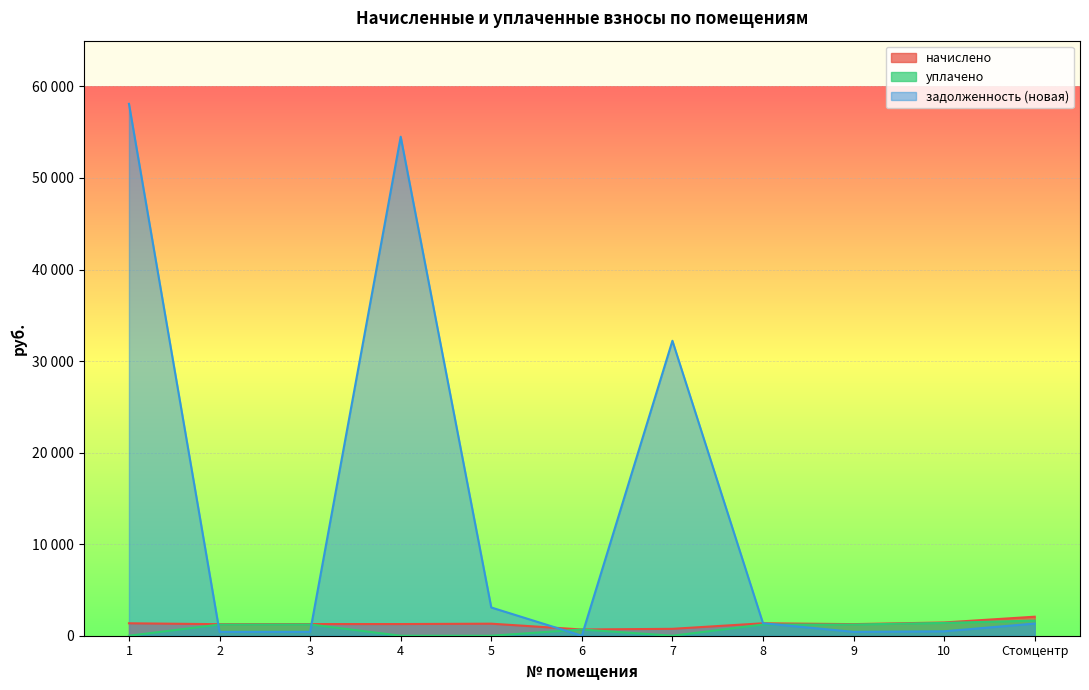

Which series has the largest range (max minus min)?

задолженность (новая)